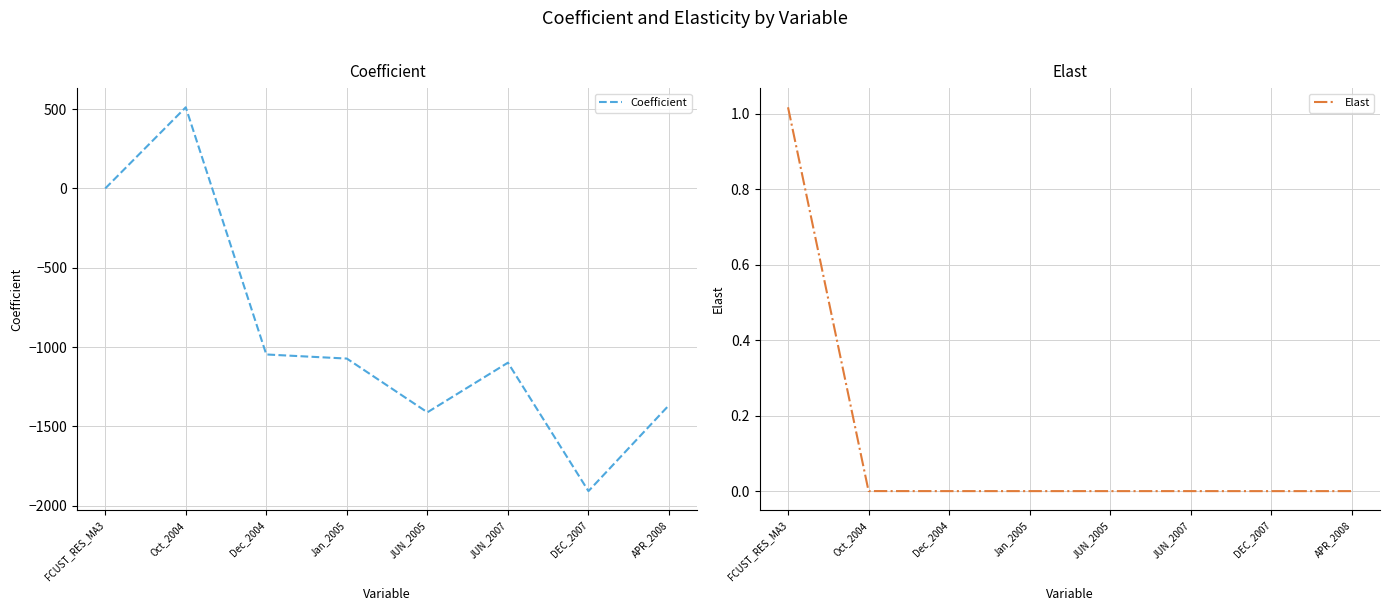

What is the total value across all series at Jan_2005?

-1072.3